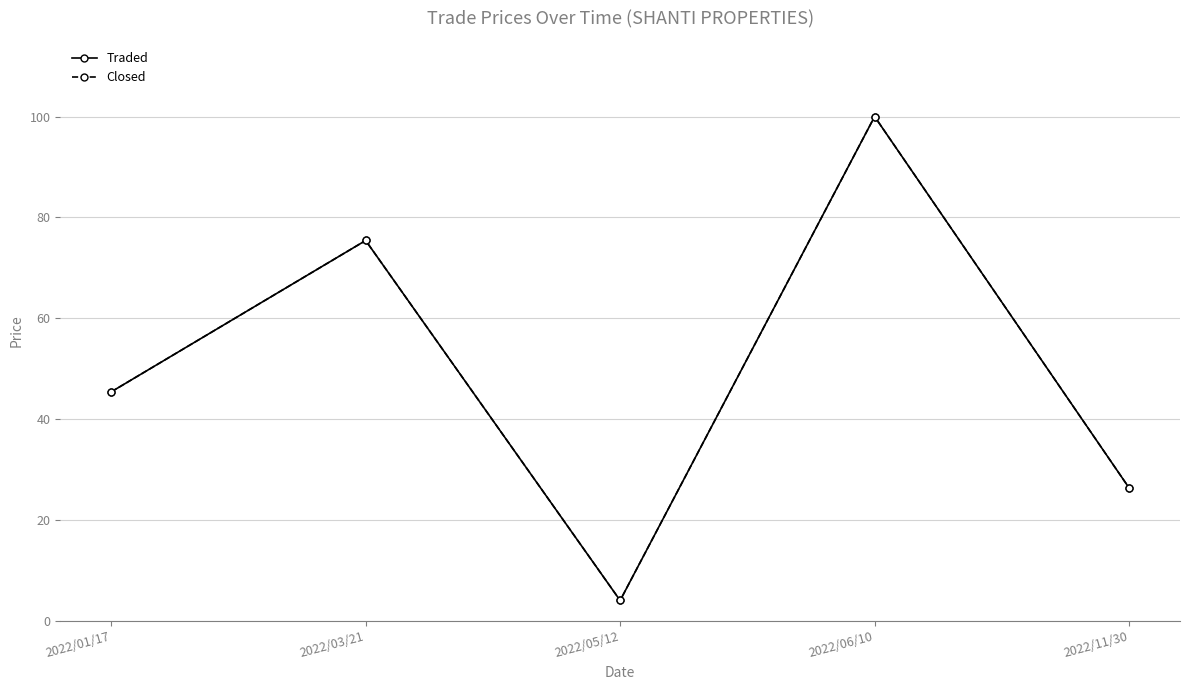

What is the maximum value for Closed?

100.0